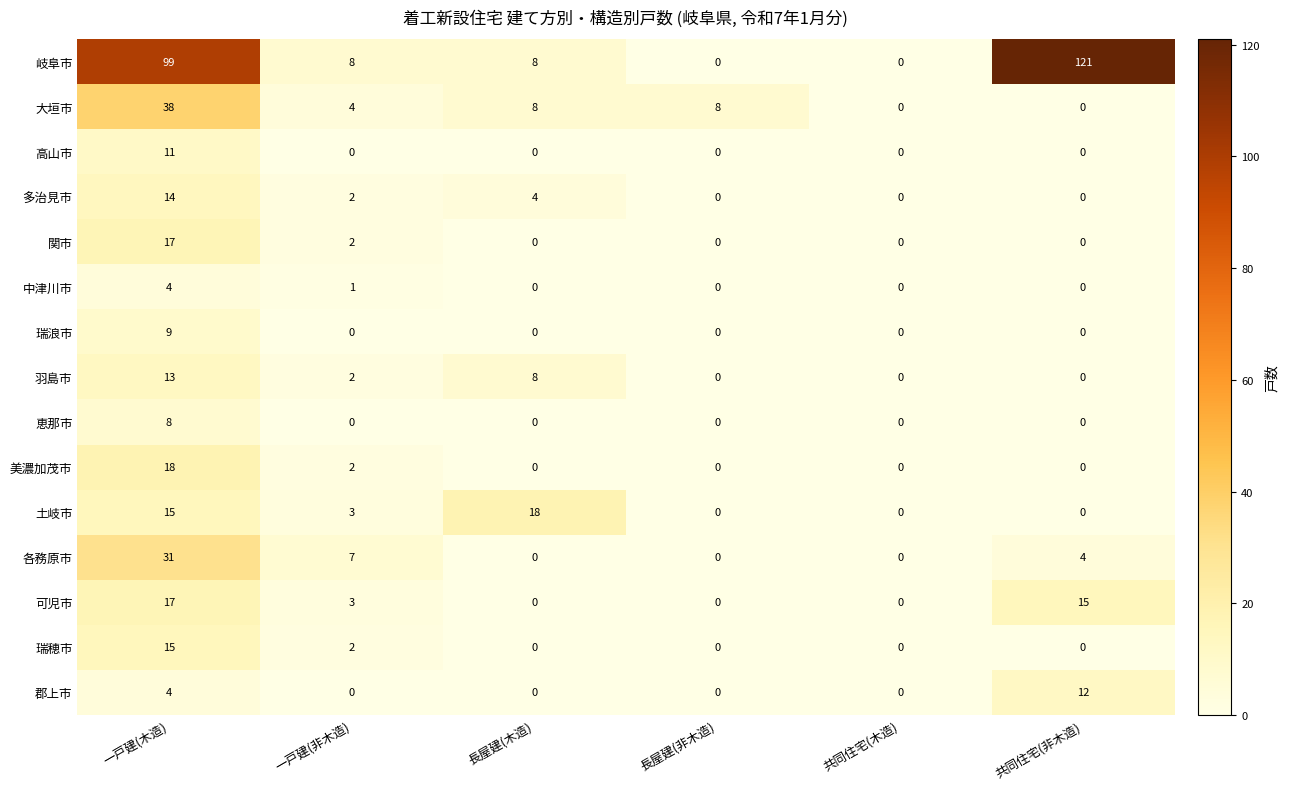

What is the difference between the highest and lowest values at 長屋建(木造)?

18